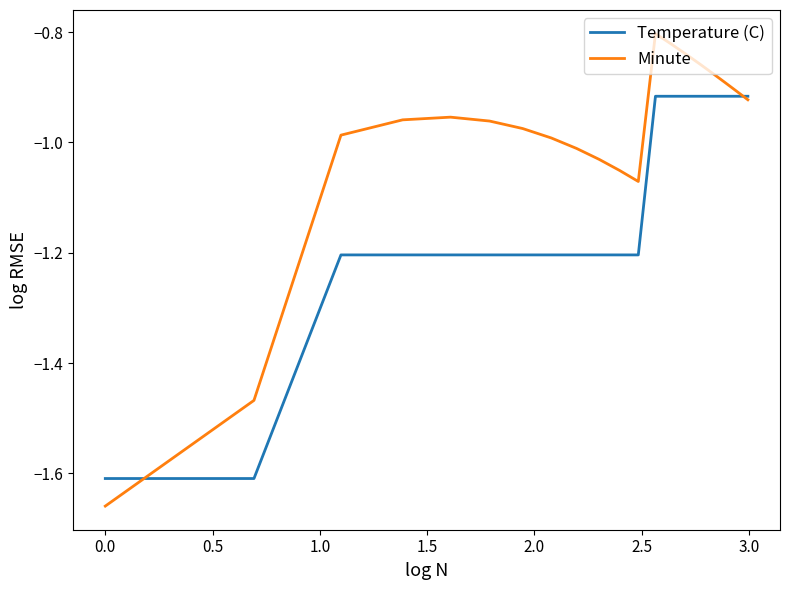

Which series has the largest total across all categories?

Minute